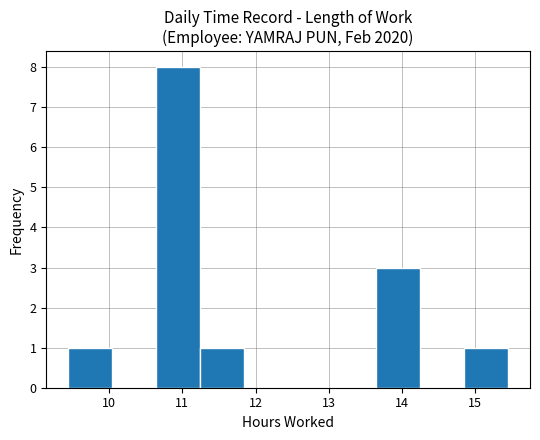

Reading left to right, transcribe this chart: for each bar, give the range it covers on the x-axis and its height. Neither the bar edges nor the heights are printed on the chart, so give them approximately, as read against the axes.

9.4 to 10.0: 1
10.0 to 10.6: 0
10.6 to 11.2: 8
11.2 to 11.8: 1
11.8 to 12.4: 0
12.4 to 13.0: 0
13.0 to 13.6: 0
13.6 to 14.2: 3
14.2 to 14.8: 0
14.8 to 15.5: 1